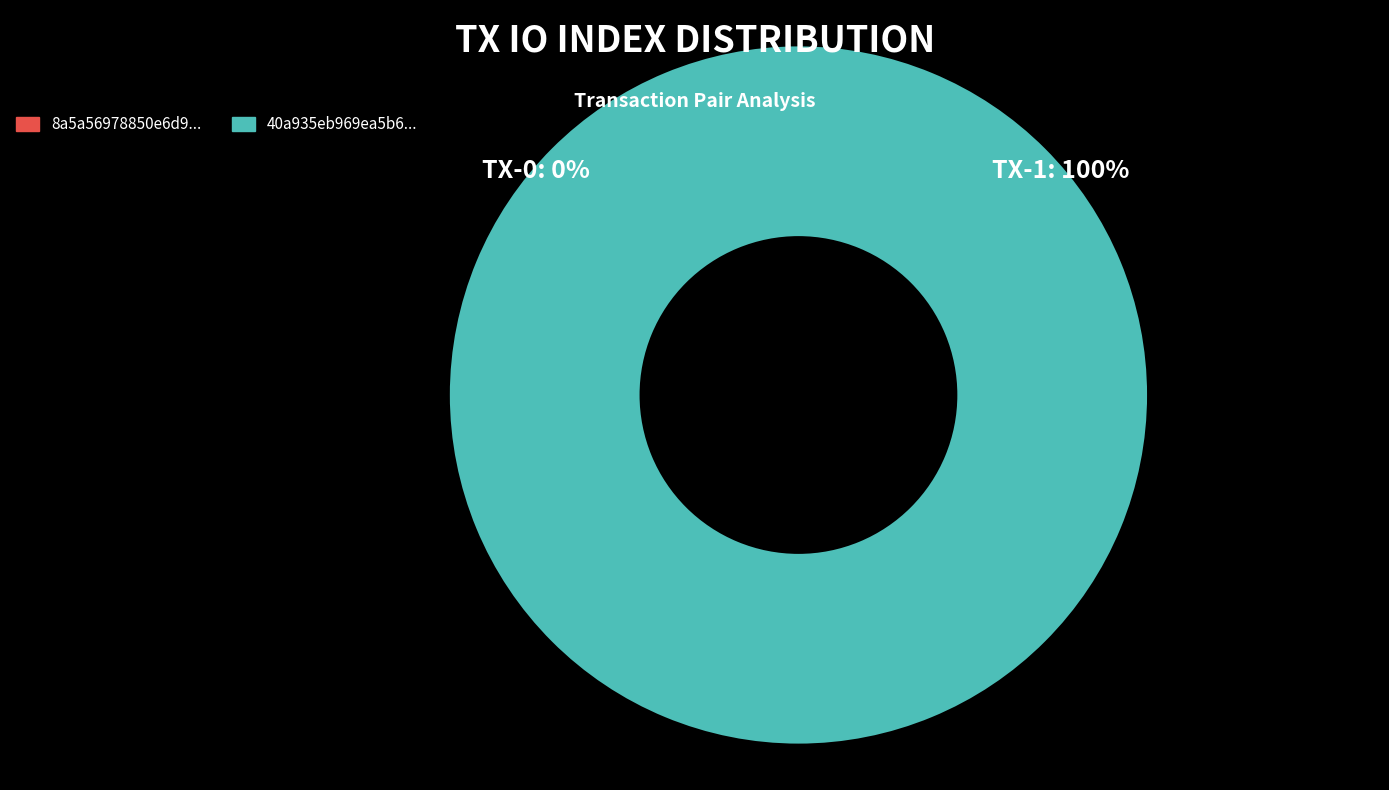

Which category accounts for the majority?

1